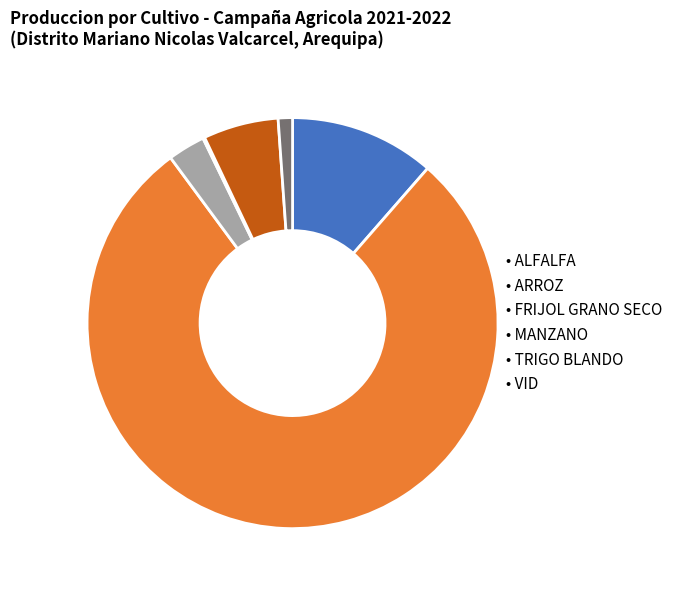

Is there a majority slice in this chart?

Yes